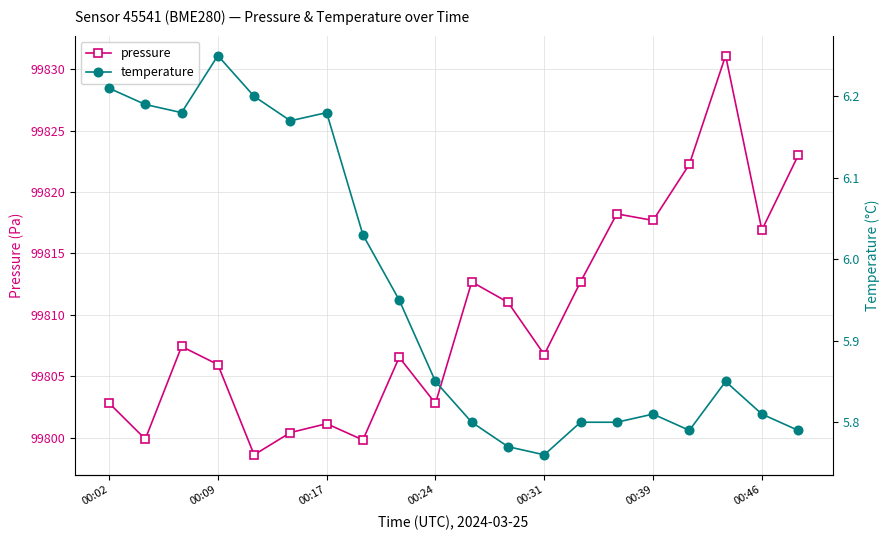

What is the highest value of the pressure series?

99831.1